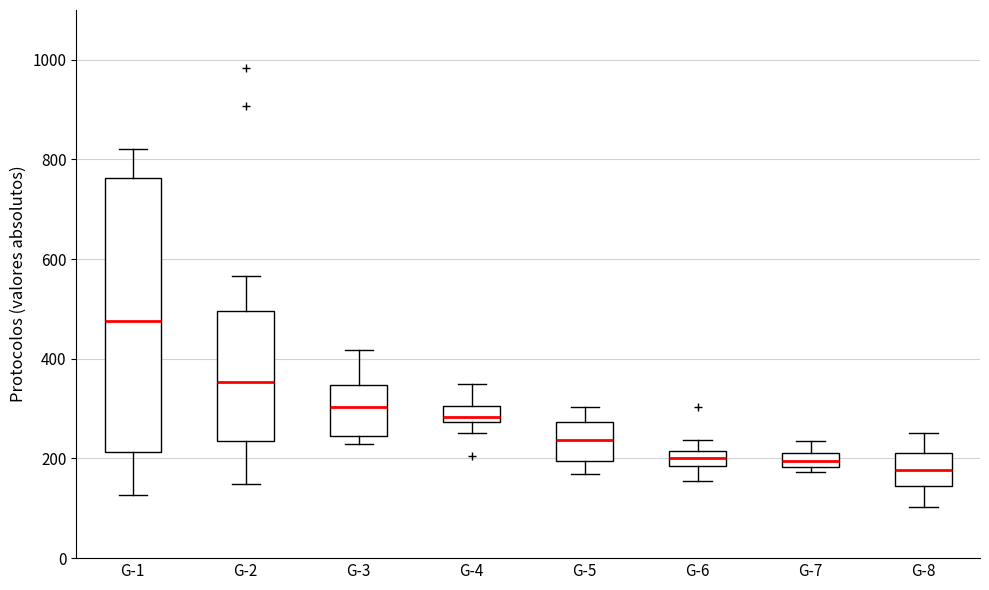

Where is the upper edge of the box for G-8 on the y-axis? The values are not printed on the chart, so give them approximately, as read against the axis.

220